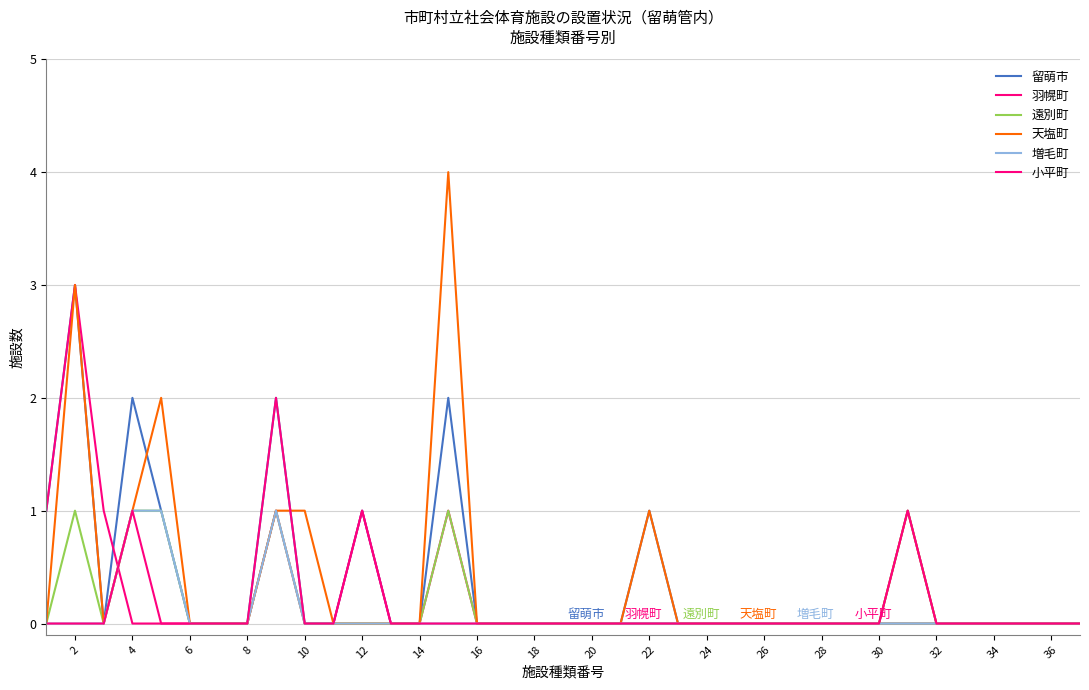

Does the chart have visible grid lines?

Yes